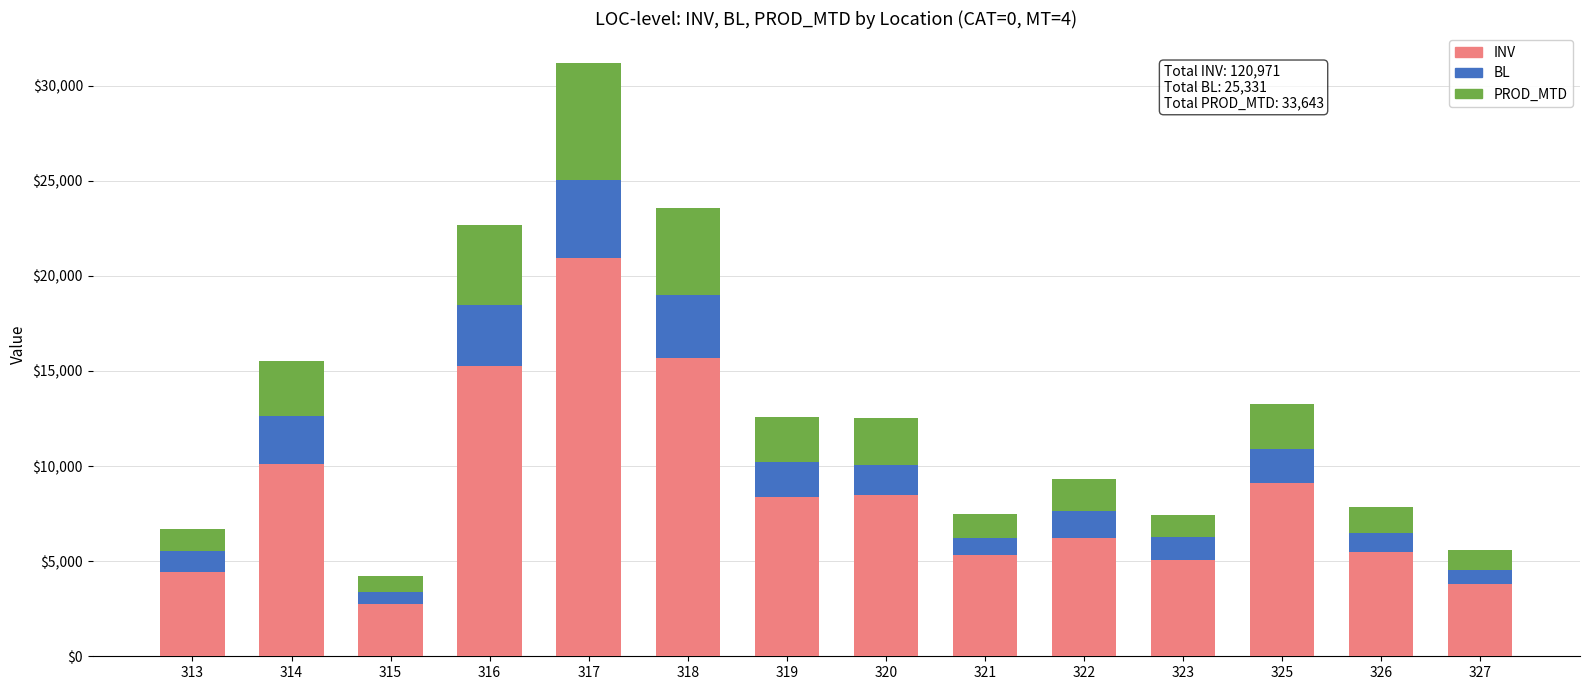

Where is INV nearest to the value 11864?

314